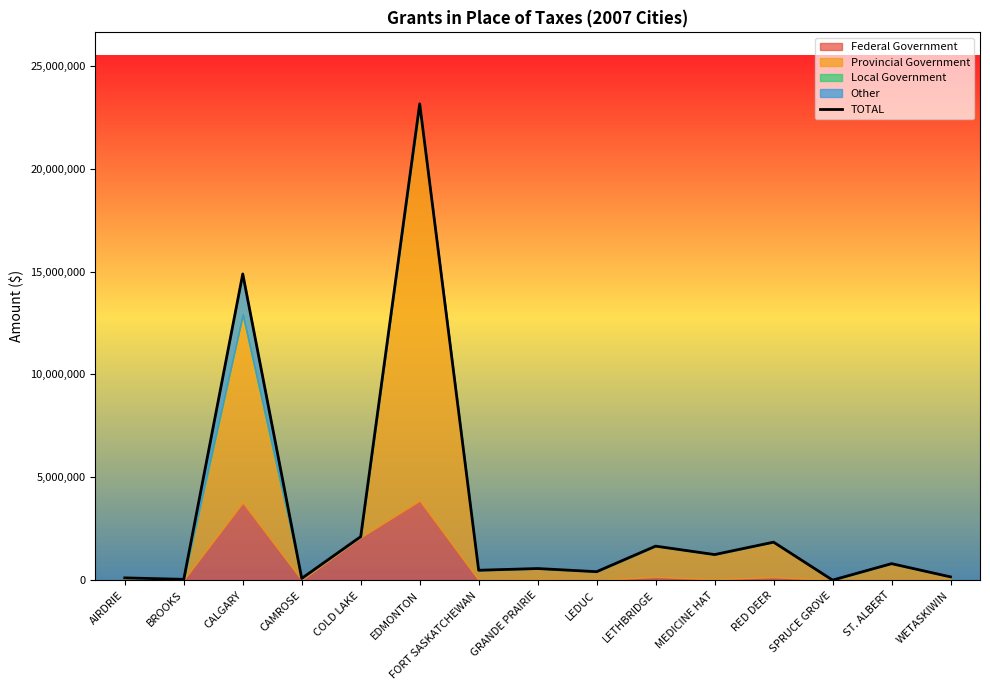

Which category has the lowest value across all series?

SPRUCE GROVE